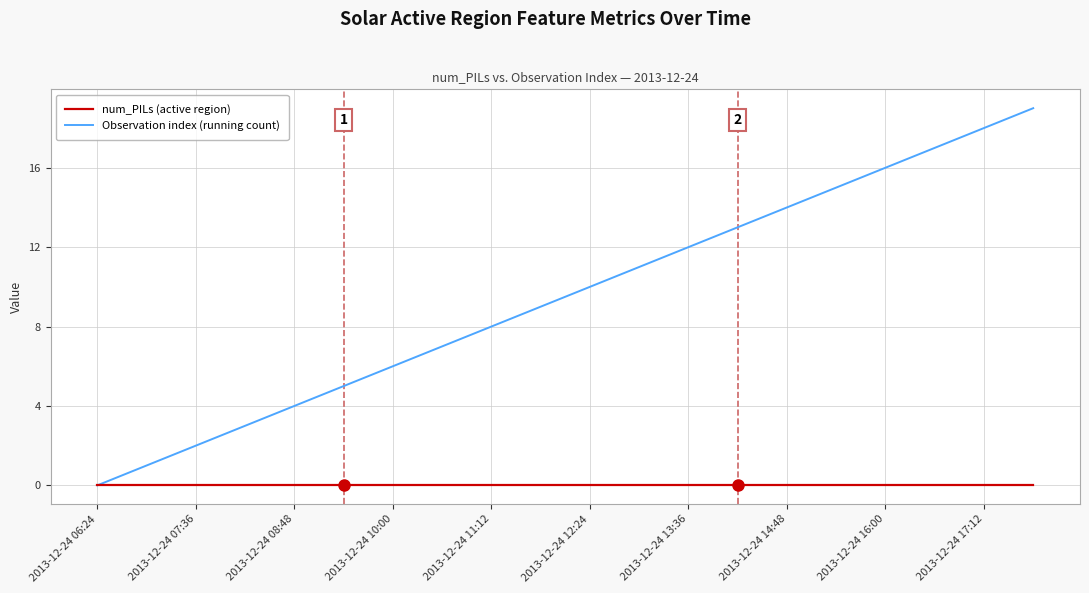

Which series has the largest total across all categories?

Observation index (running count)